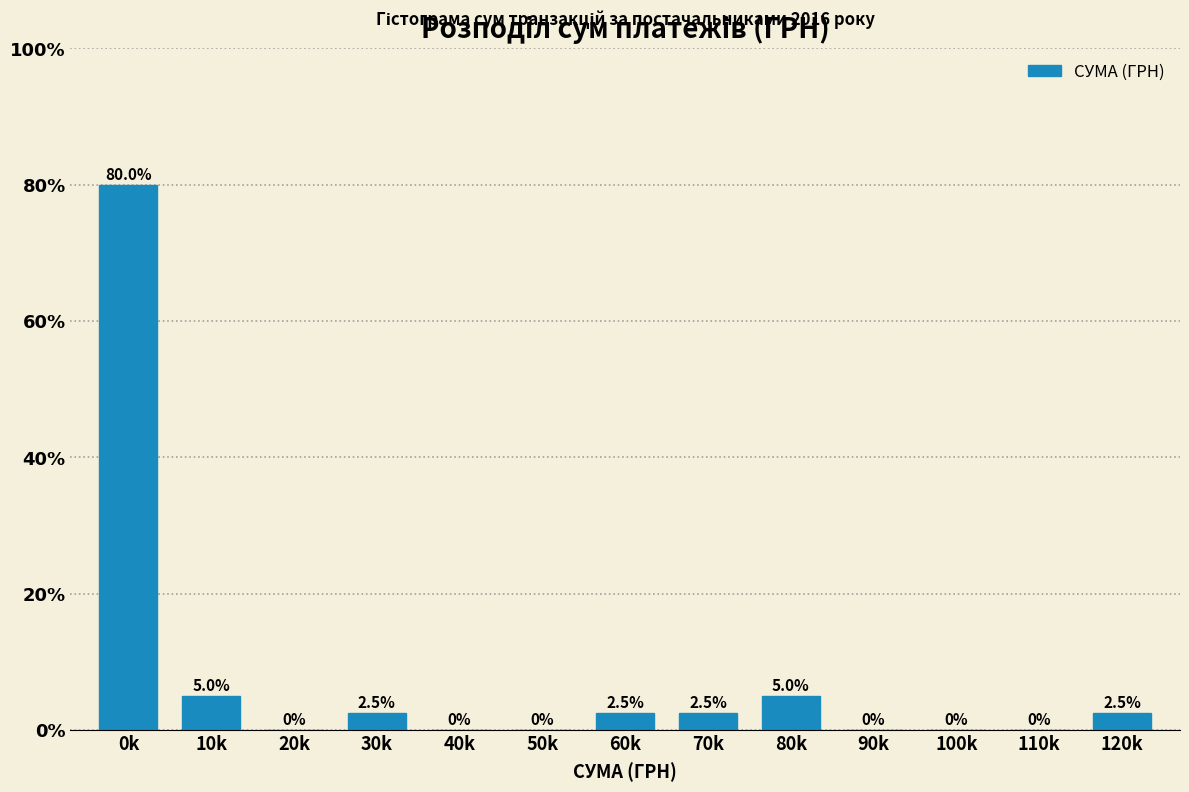

Reading left to right, transcribe all the data shown in this chart.

0k=80.0	10k=5.0	20k=0.0	30k=2.5	40k=0.0	50k=0.0	60k=2.5	70k=2.5	80k=5.0	90k=0.0	100k=0.0	110k=0.0	120k=2.5